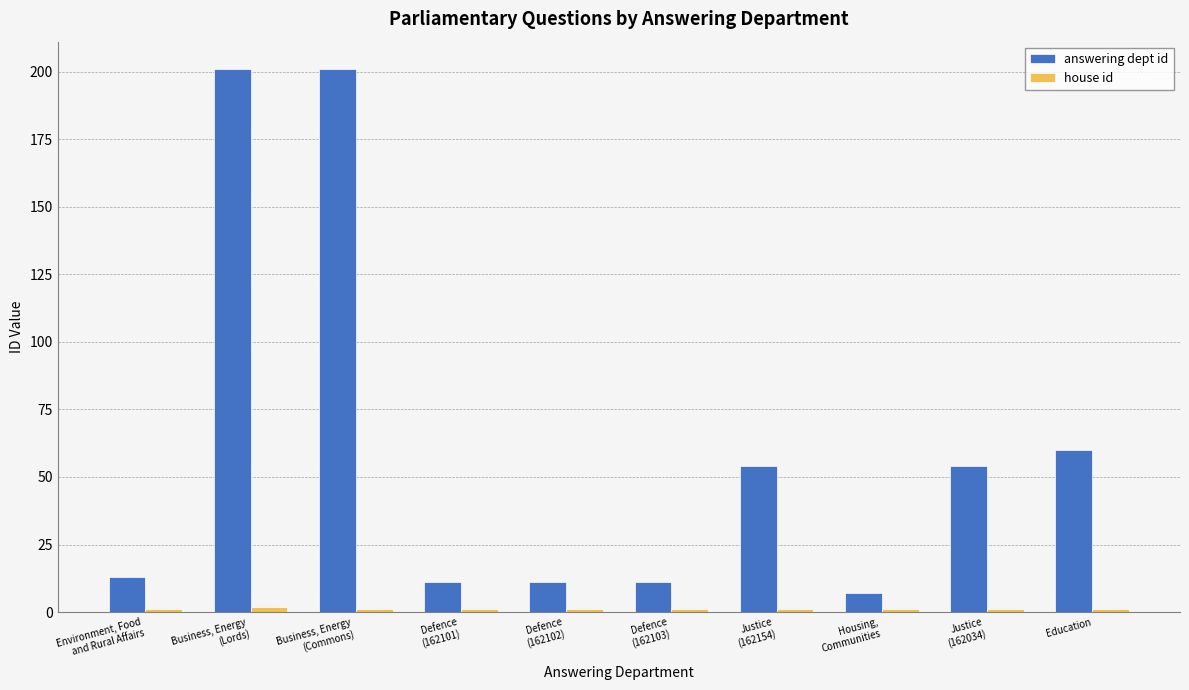

How many data points in answering dept id are less than 54?

5